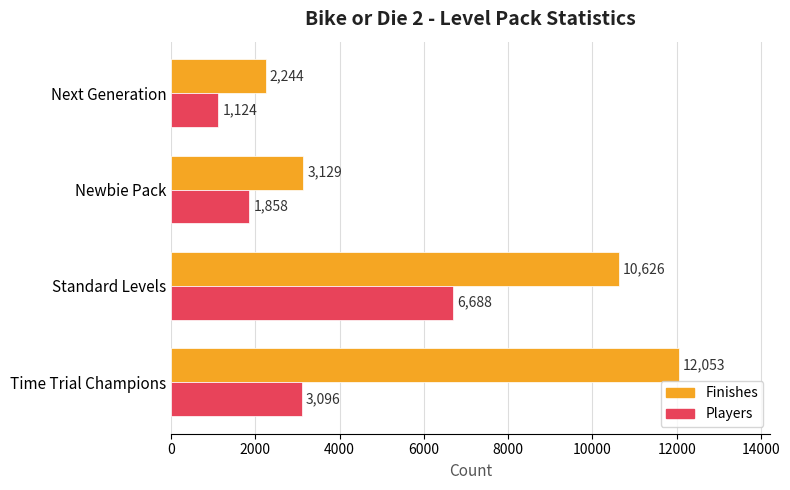

The Finishes series shows 3129 at Newbie Pack. True or false?

True